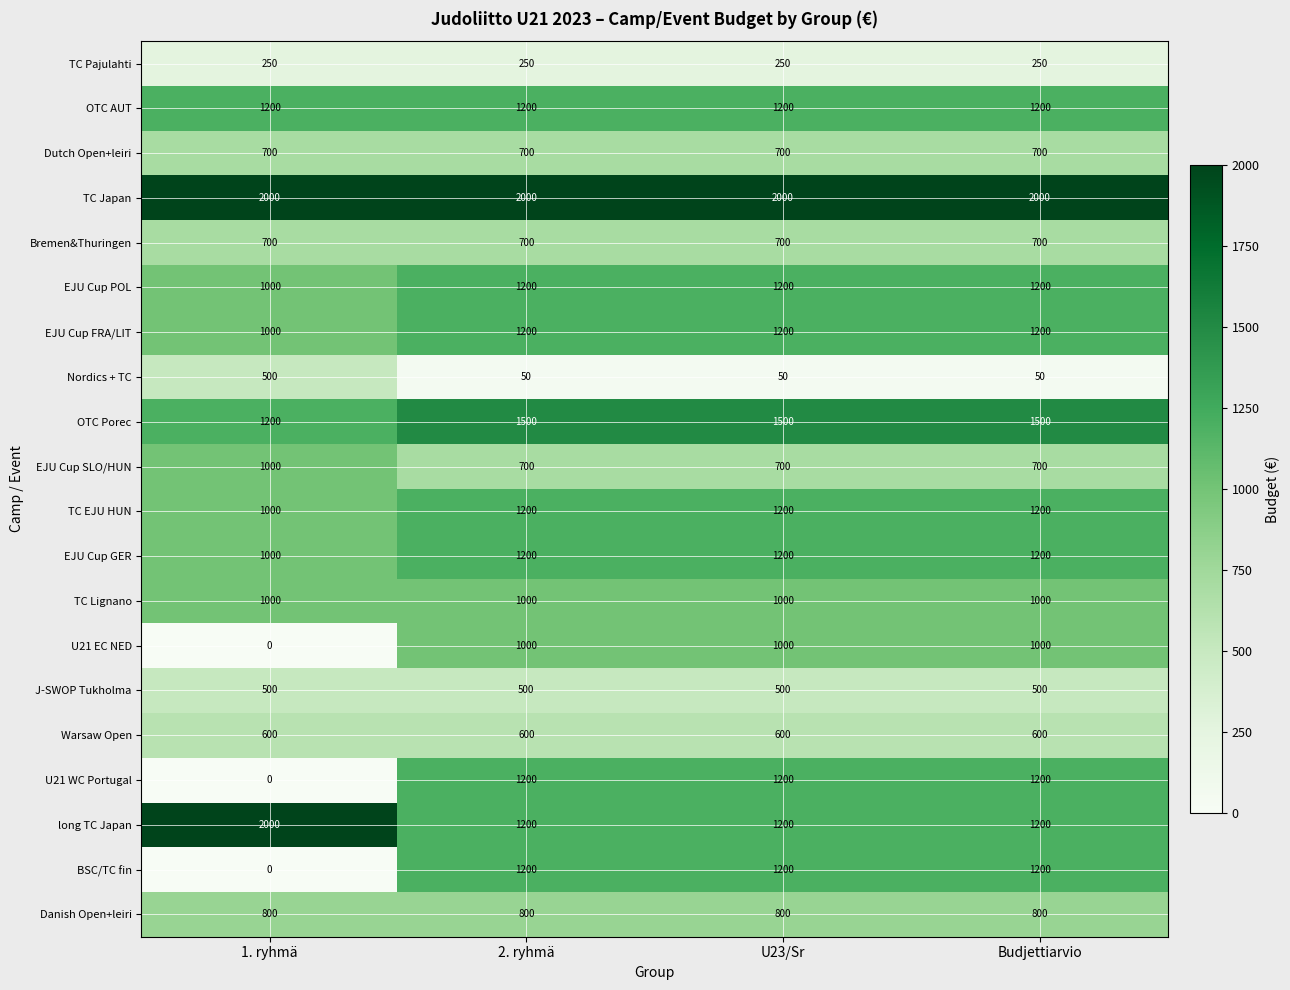

Count the number of categories in the chart.

4